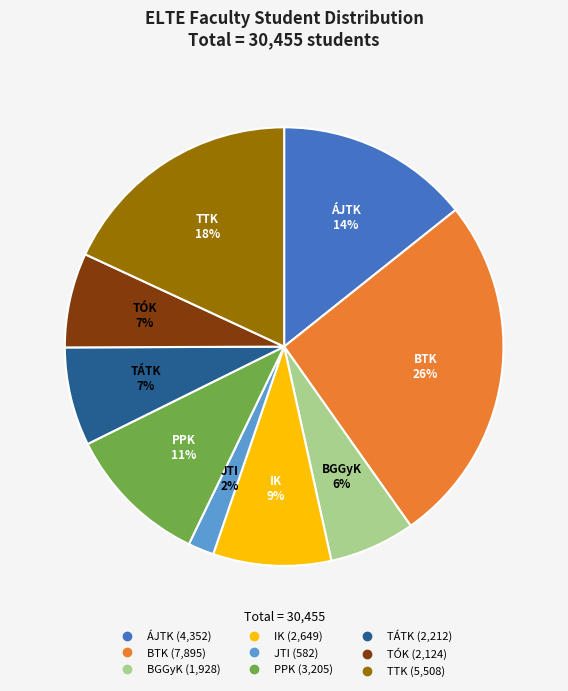

How many slices are in this pie chart?

9